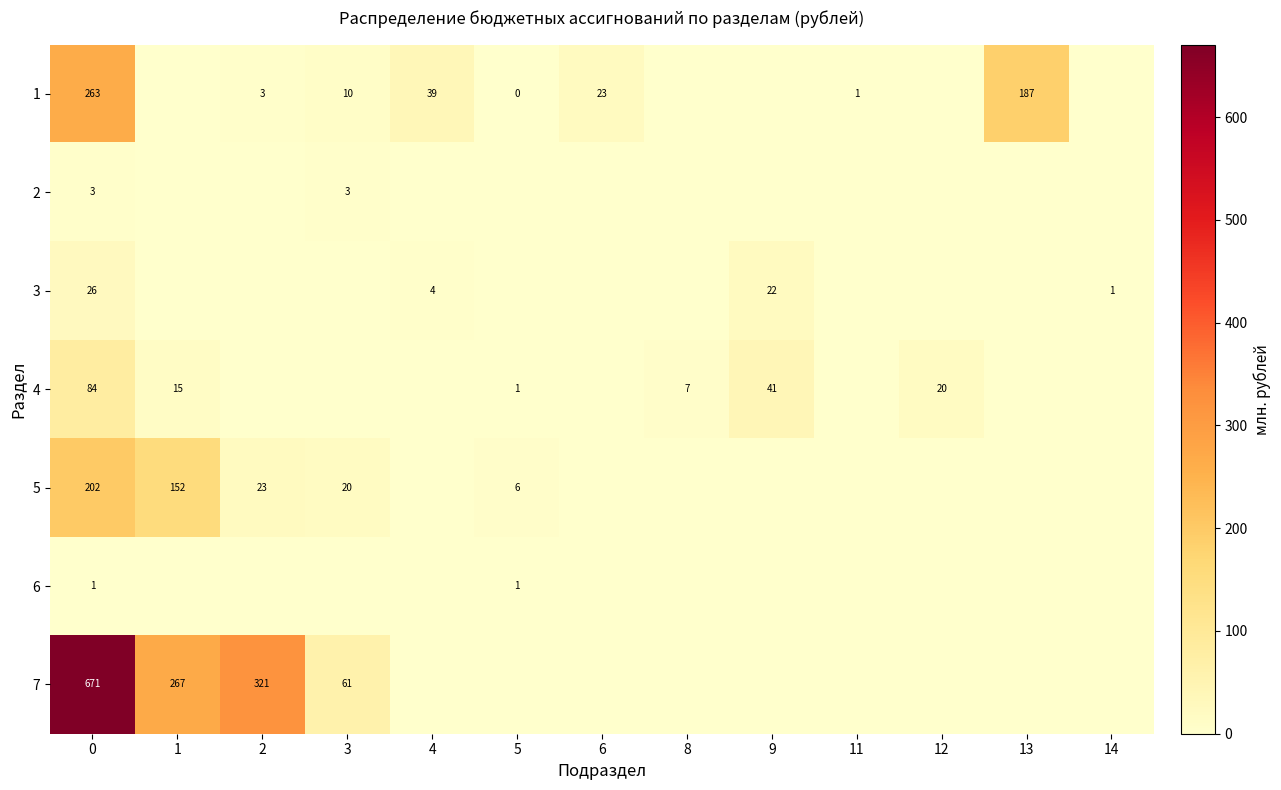

Is it true that 4 equals 41 at 9?

True